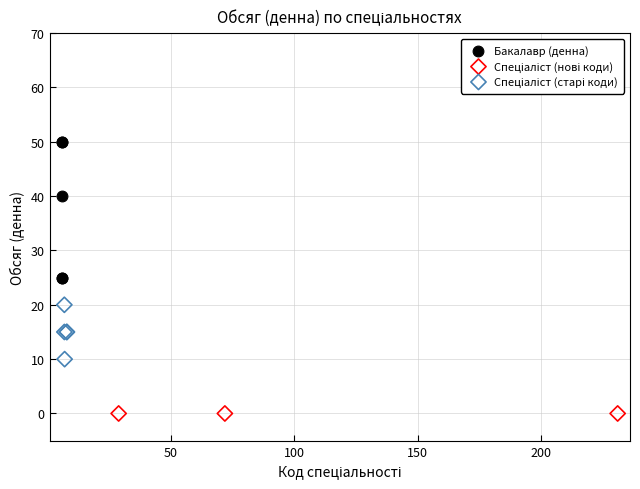

Which series reaches the maximum Y coordinate?

Бакалавр (денна)